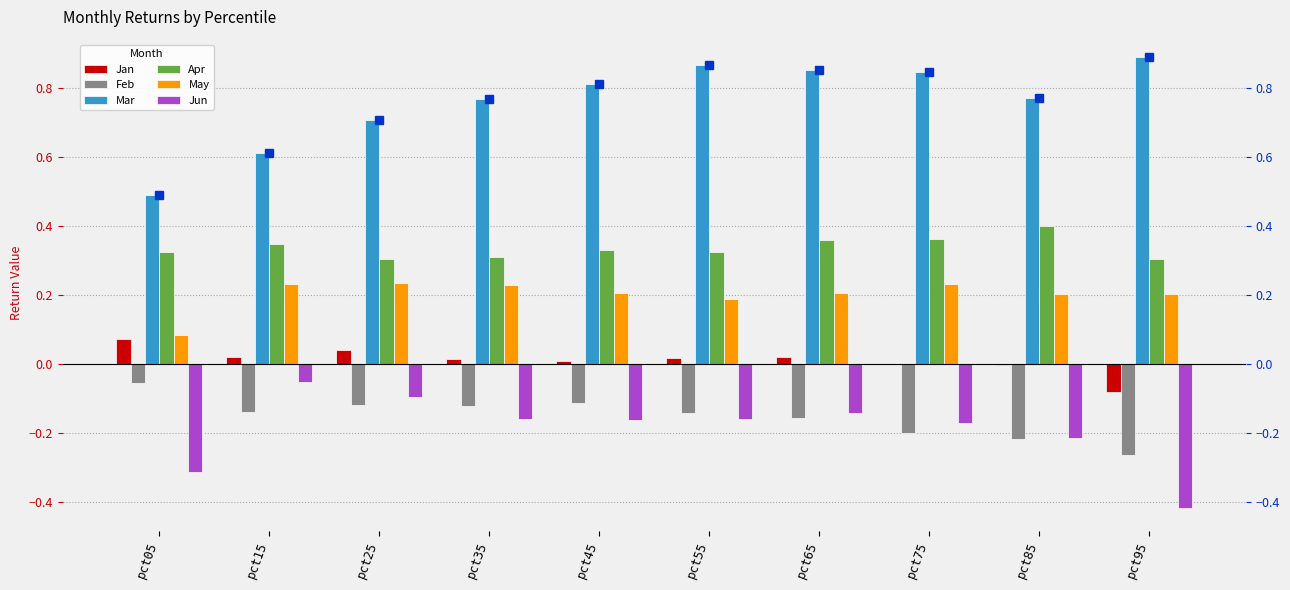

Count the May values in the range 0 to 1.

10